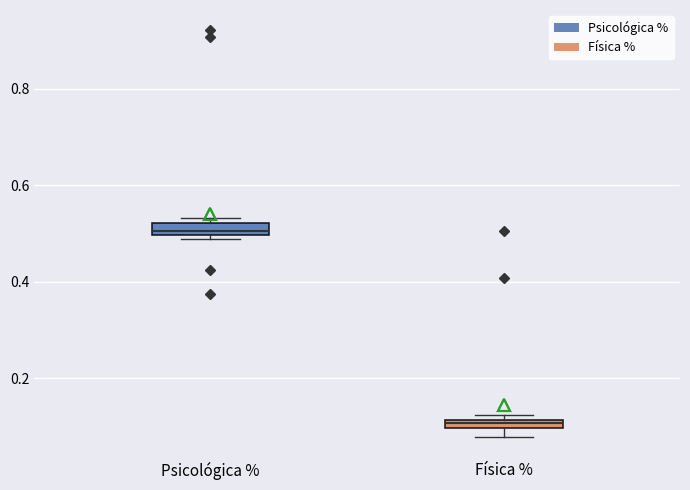

Which box's median line is the lowest?

Física %